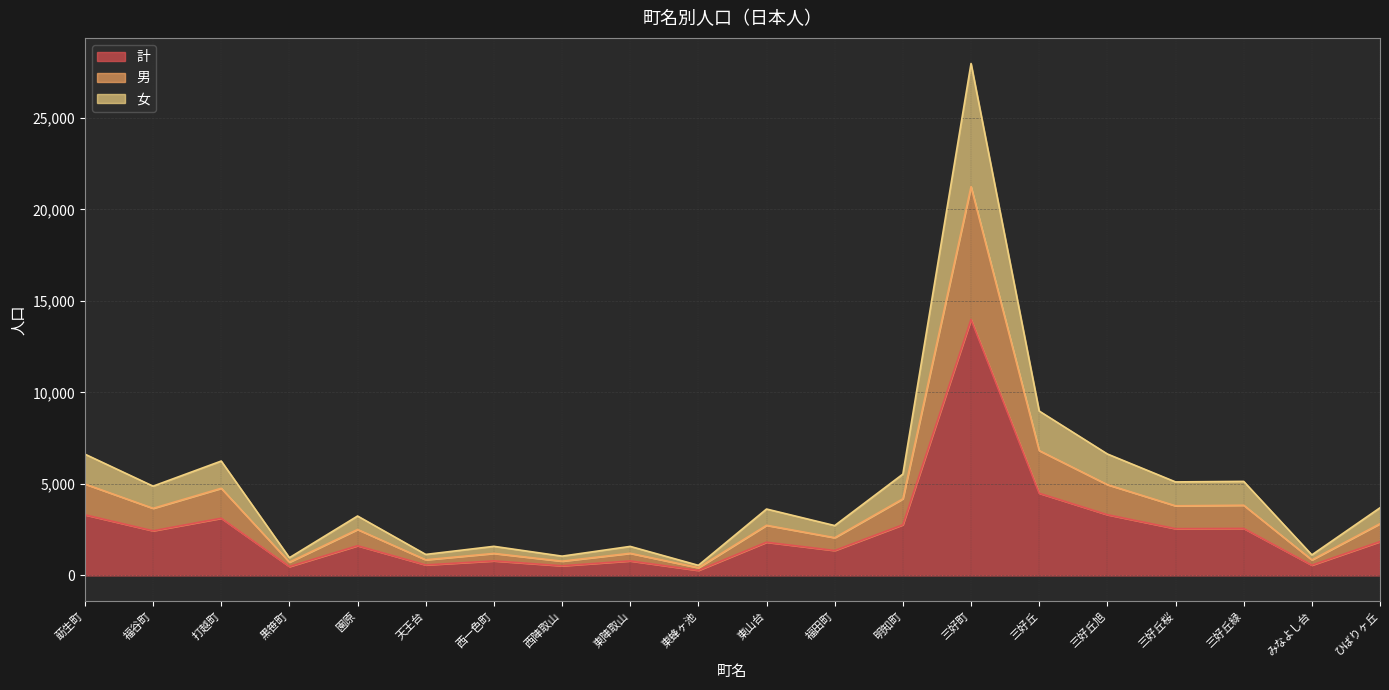

Rank the series by their average value, from lowest to highest.

計, 男, 女